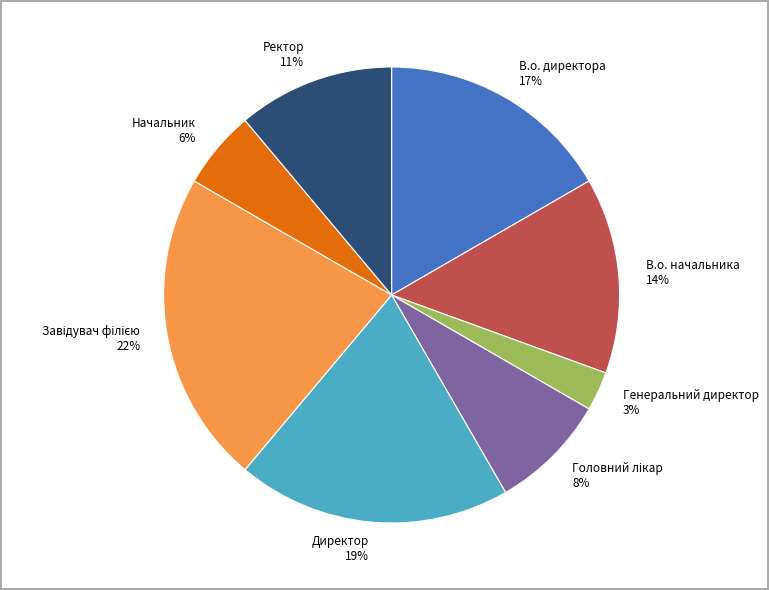

Which has a higher value, Генеральний директор or В.о. начальника?

В.о. начальника